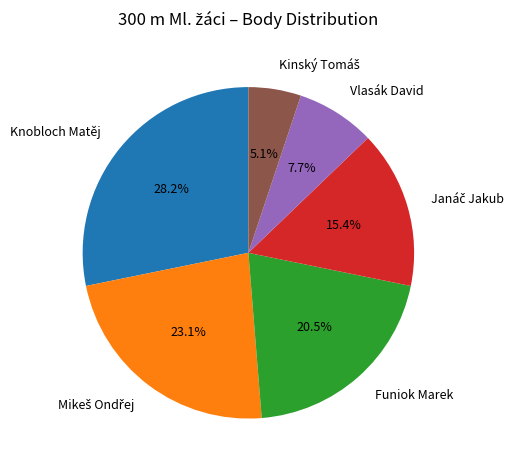

What percentage is NOT represented by Vlasák David?

92.3%